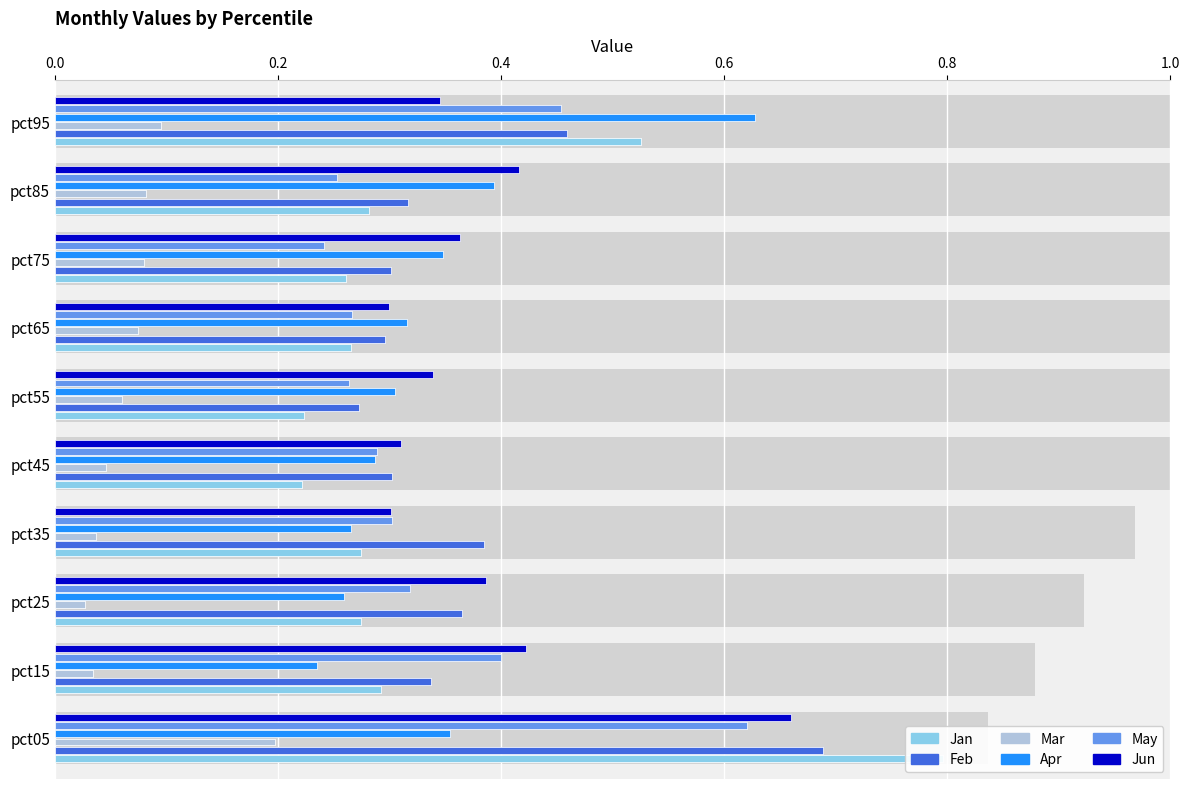

What position from the right is 0.4?

8